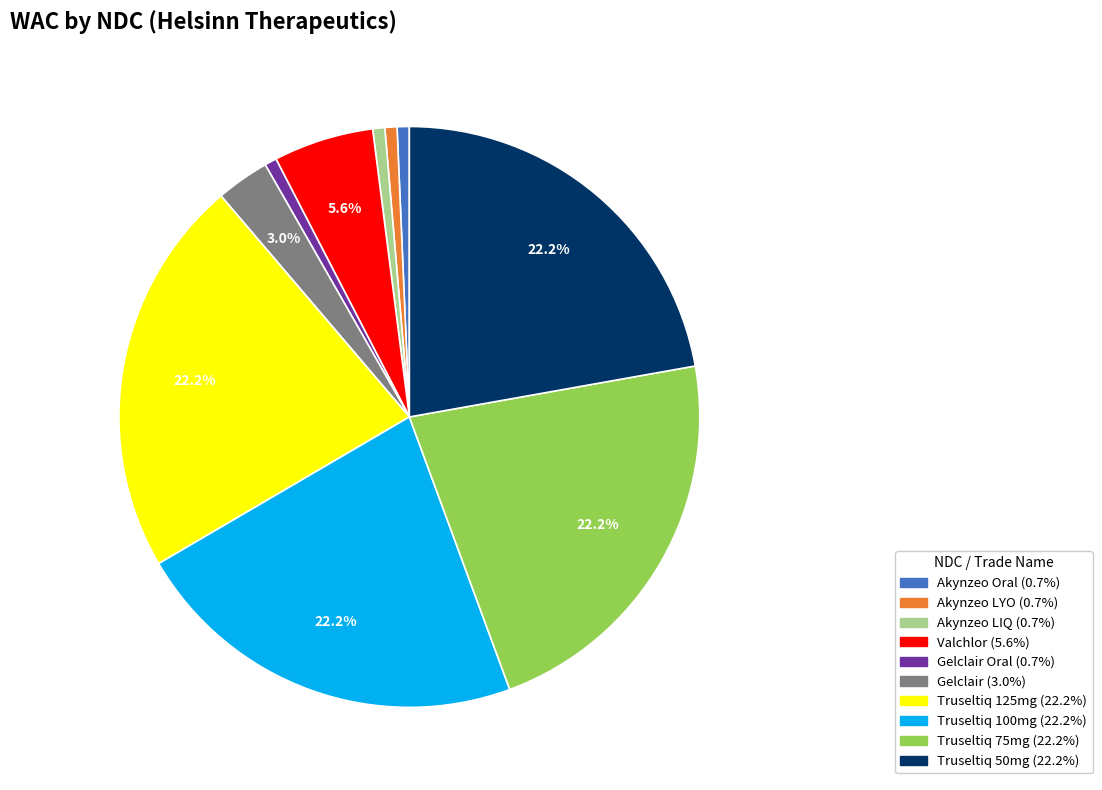

Is there any slice that represents more than half of the pie?

No